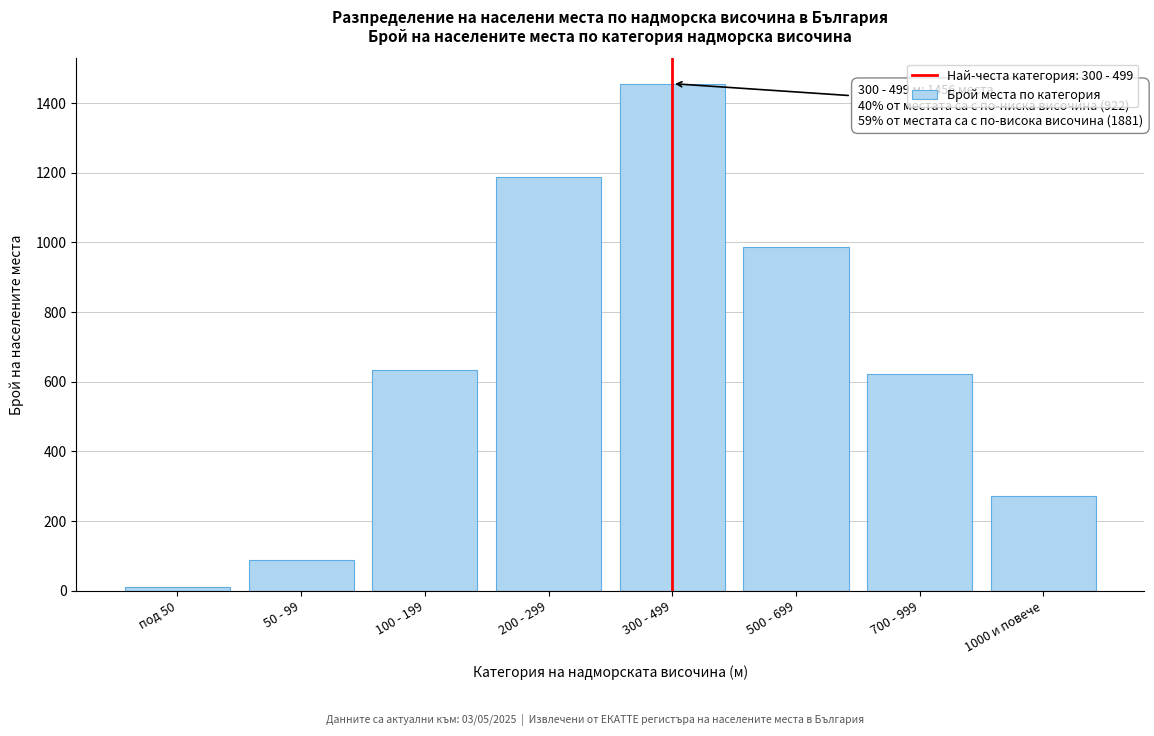

Reading left to right, transcribe all the data shown in this chart.

12	89	634	1187	1456	987	623	271